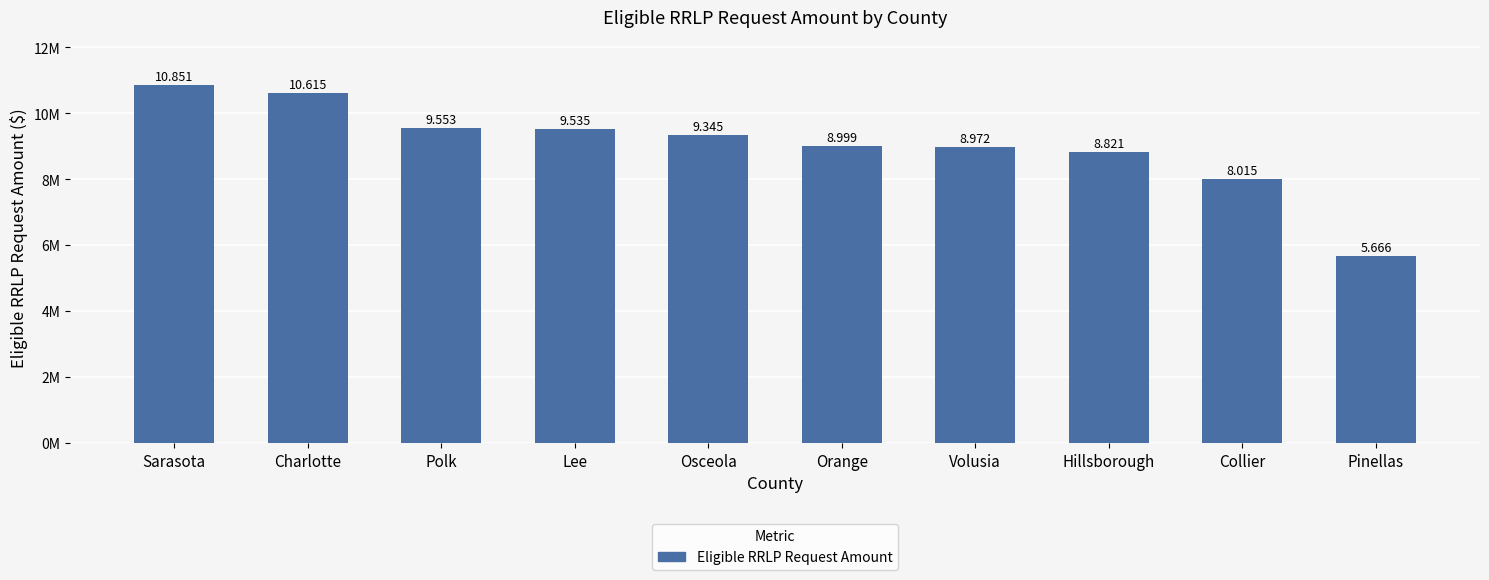

At which label is the value closest to 8258358?

Collier